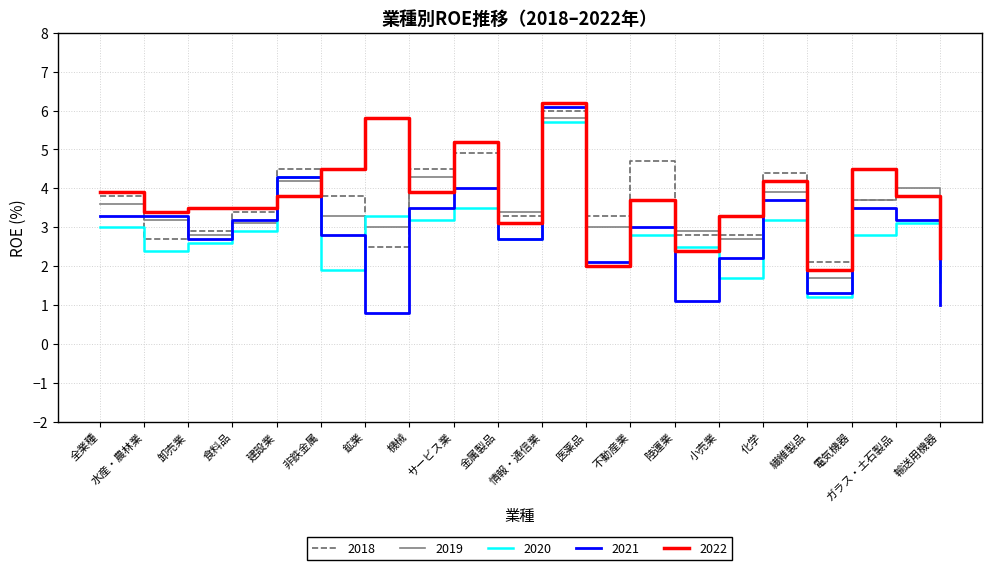

What position from the left is 機械?

8